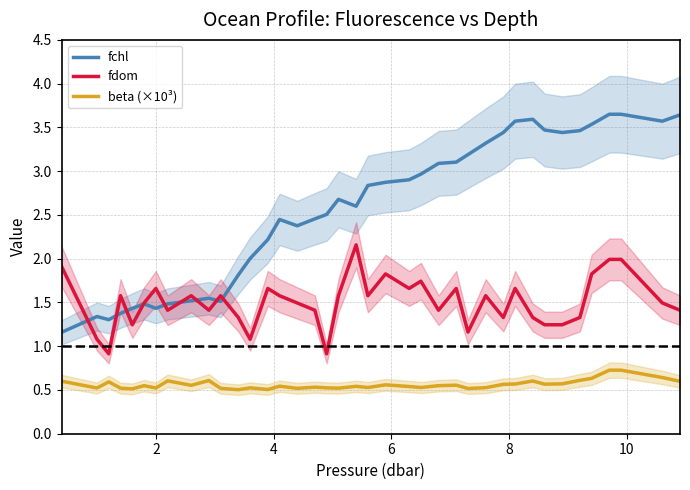

List the series in order of their overall mean, lowest first.

beta (×10³), fdom, fchl